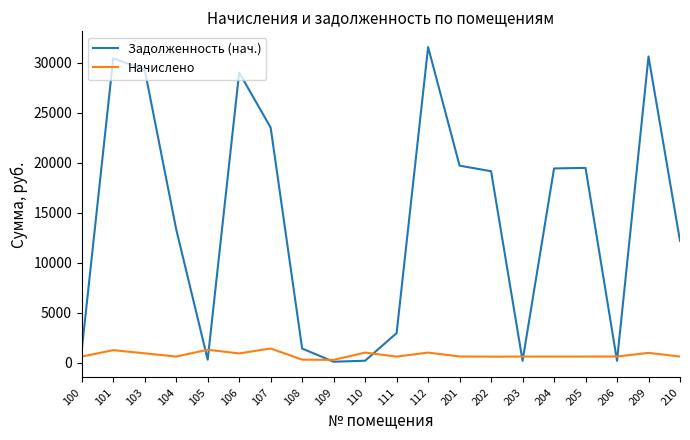

At 103, list the series in order from smallest to largest.

Начислено, Задолженность (нач.)